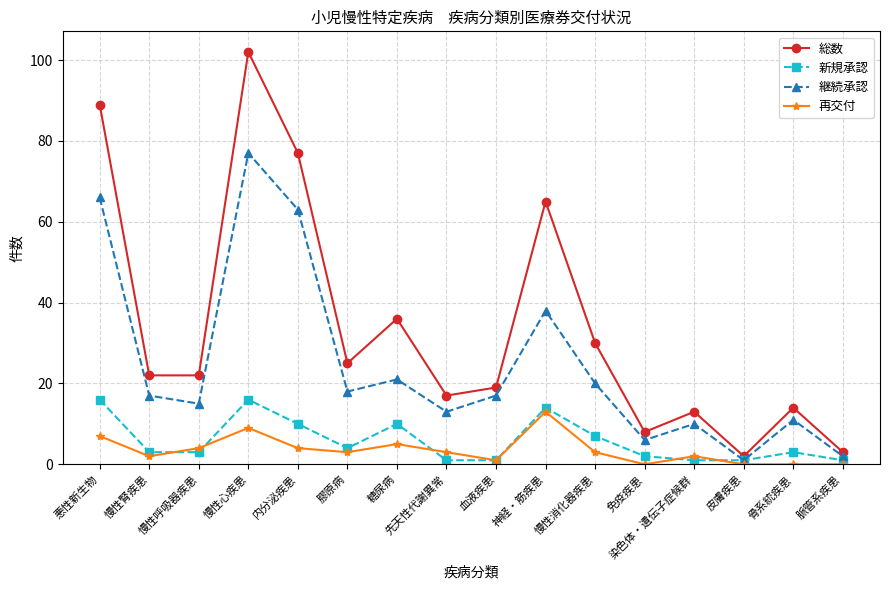

True or false: 総数 and 継続承認 intersect in this chart.

False